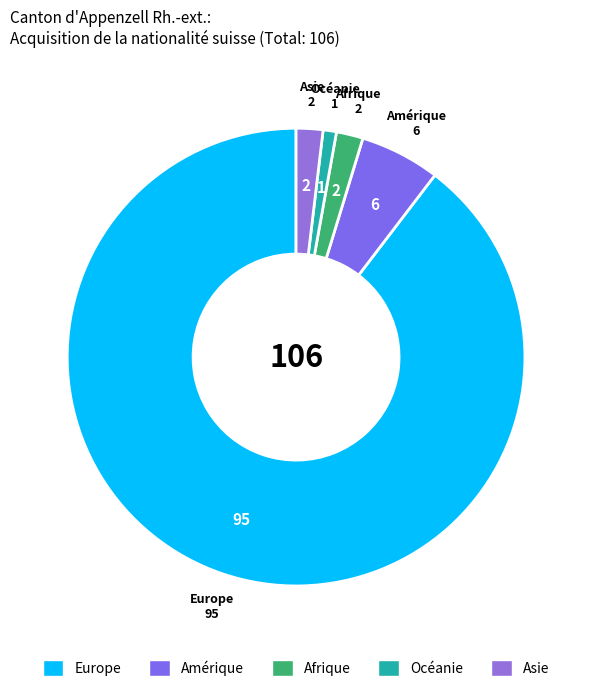

Between Asie and Amérique, which is larger?

Amérique